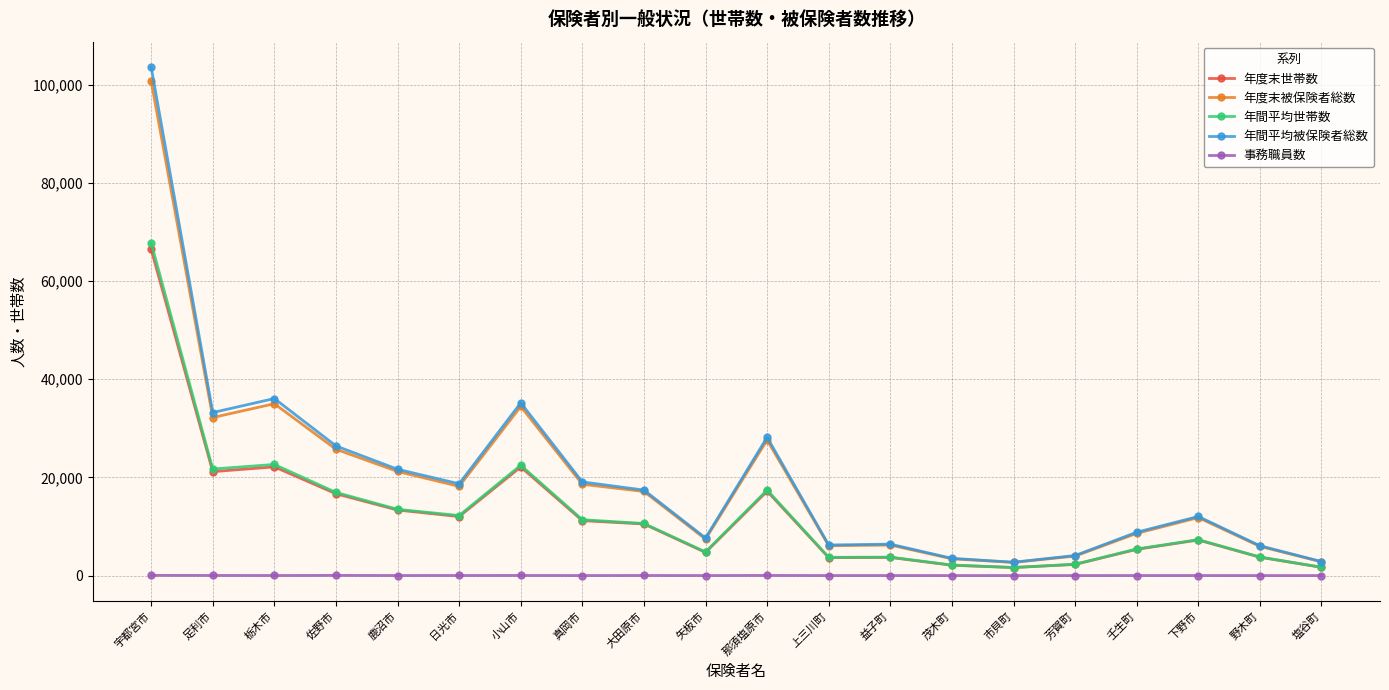

What is the value of the 年度末世帯数 point at the 3rd from the left?

22142